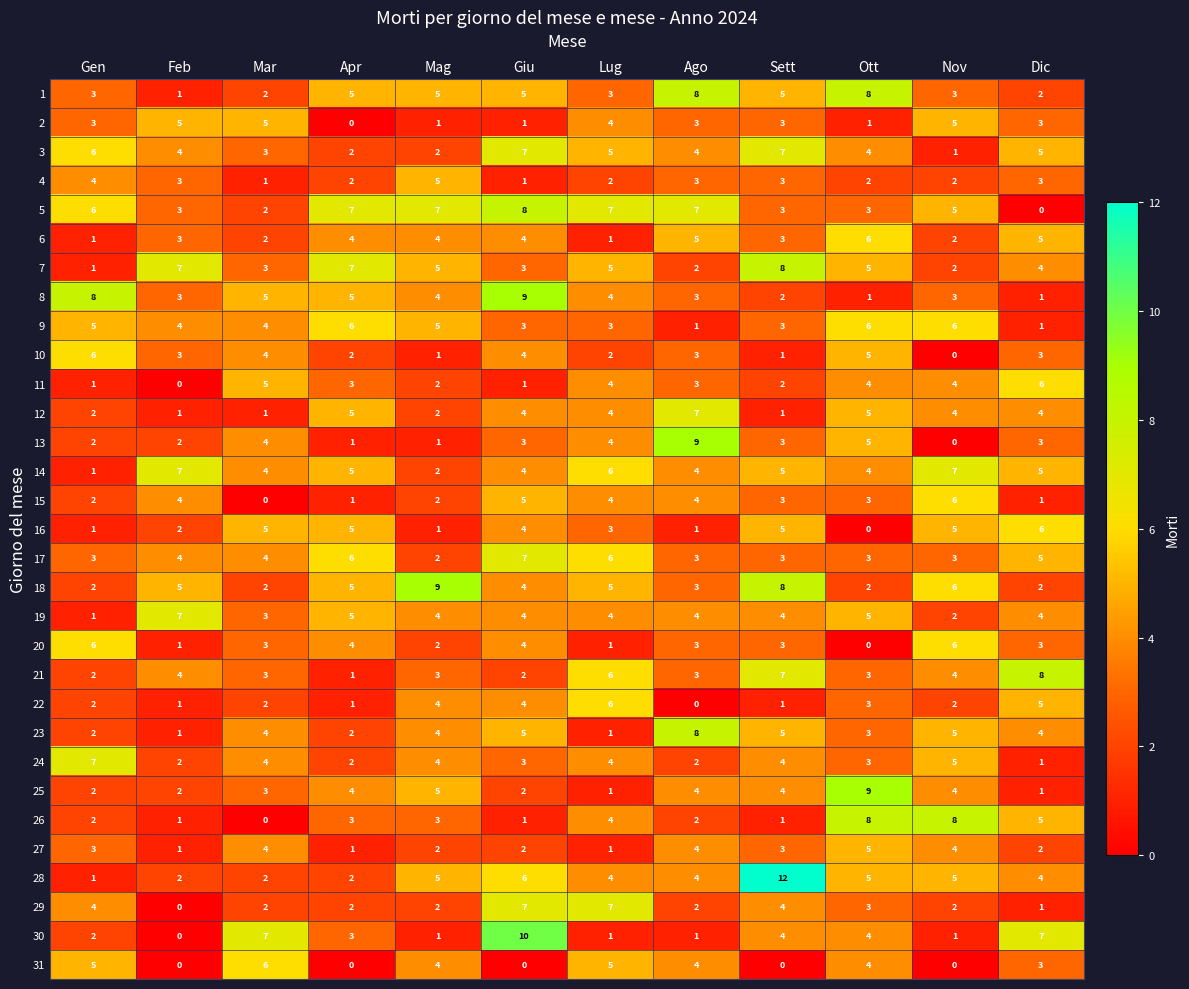

How many categories are shown in the chart?

12